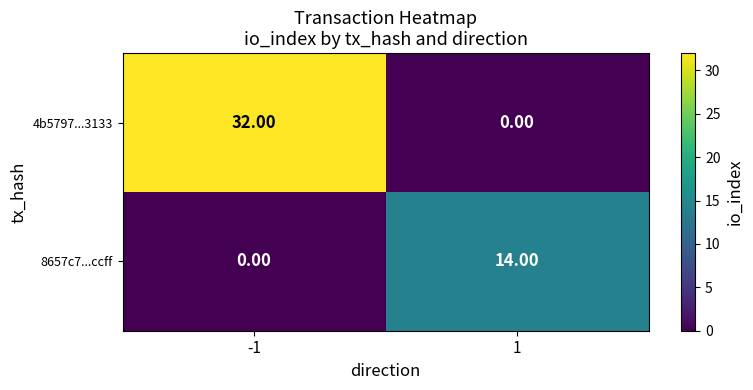

List the series in order of their peak value, lowest first.

8657c7...ccff, 4b5797...3133